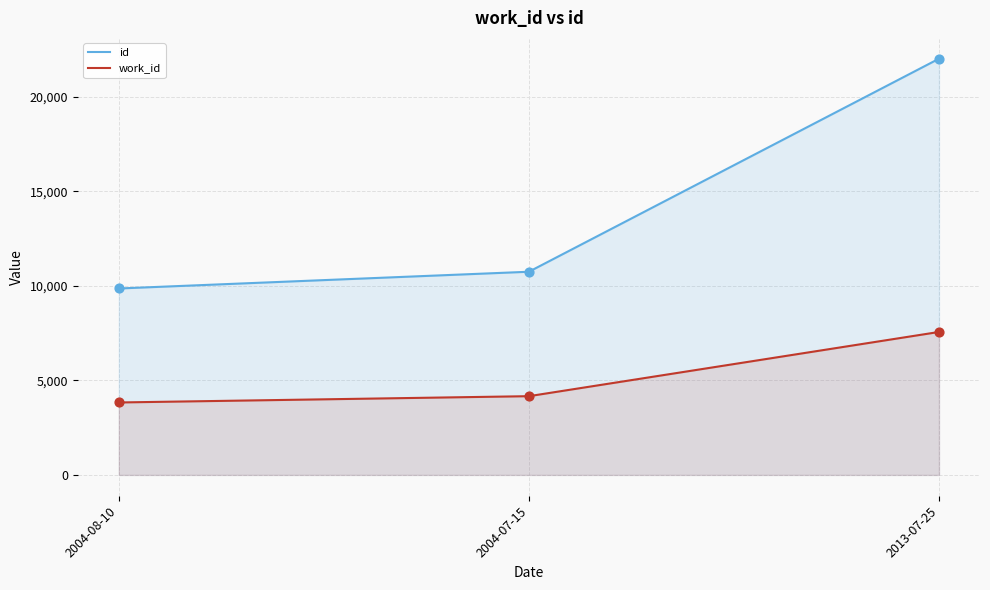

Which series reaches the maximum Y coordinate?

id